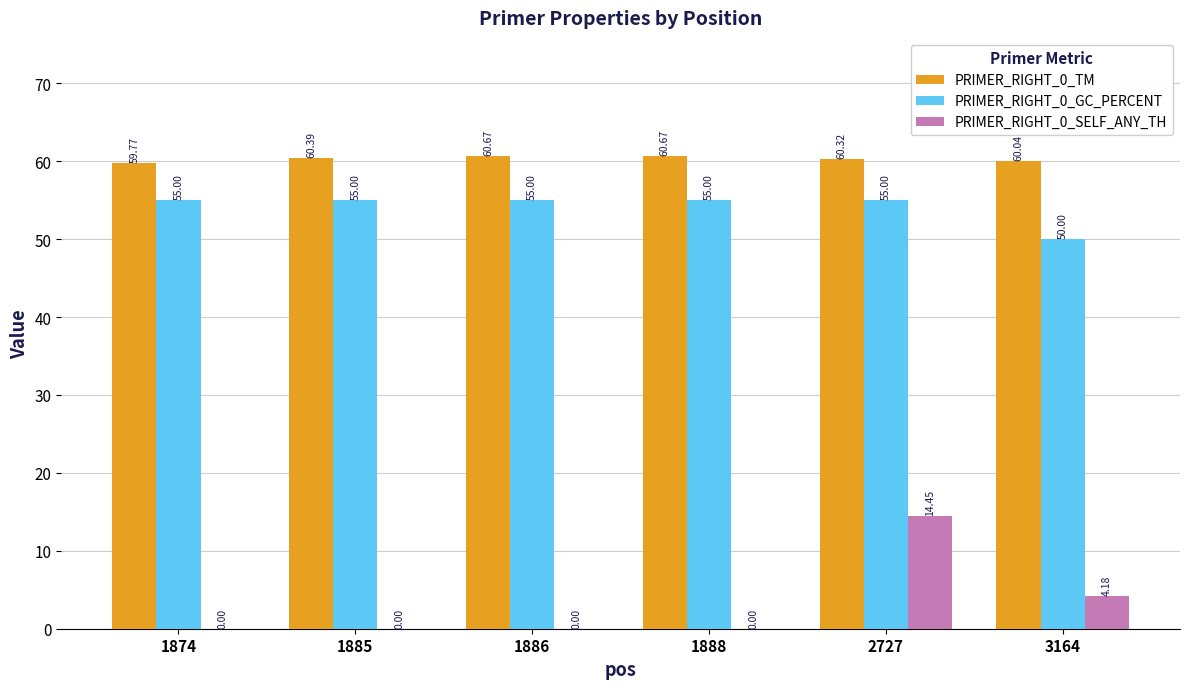

At which category is the sum across all series the highest?

2727